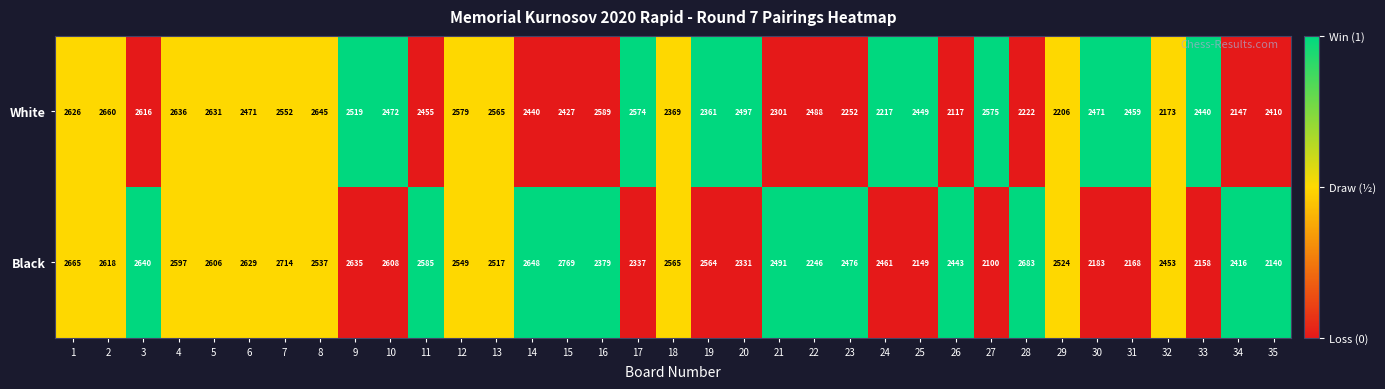

Count the number of categories in the chart.

35